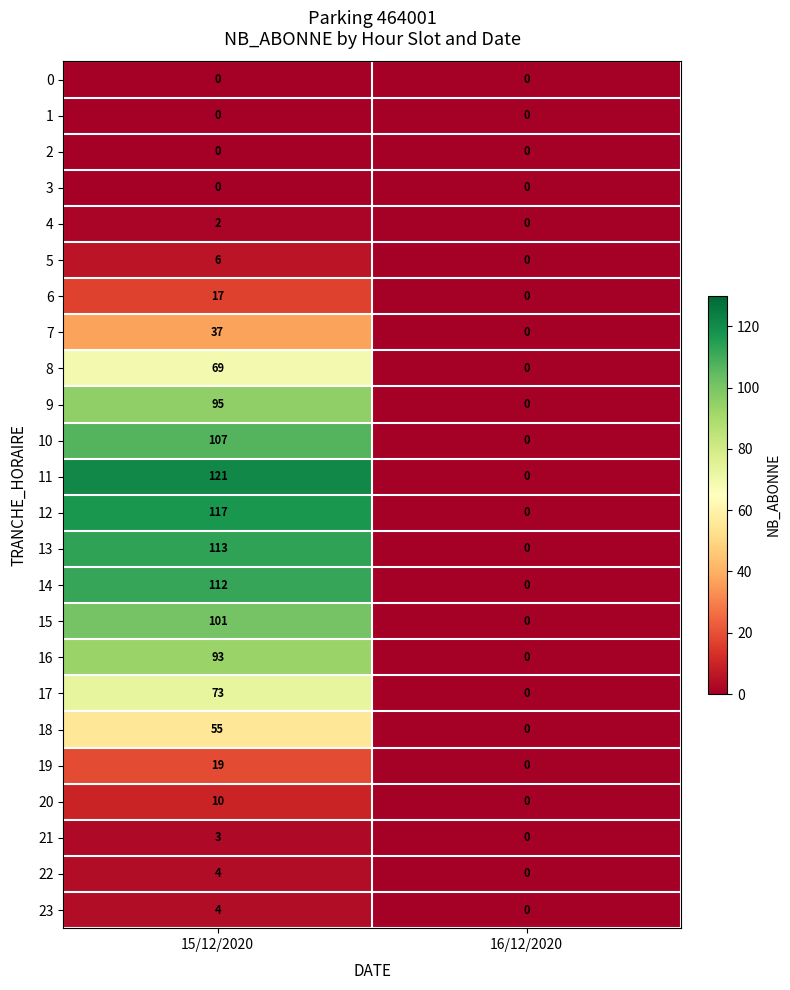

What is the sum of all 10 values?

107